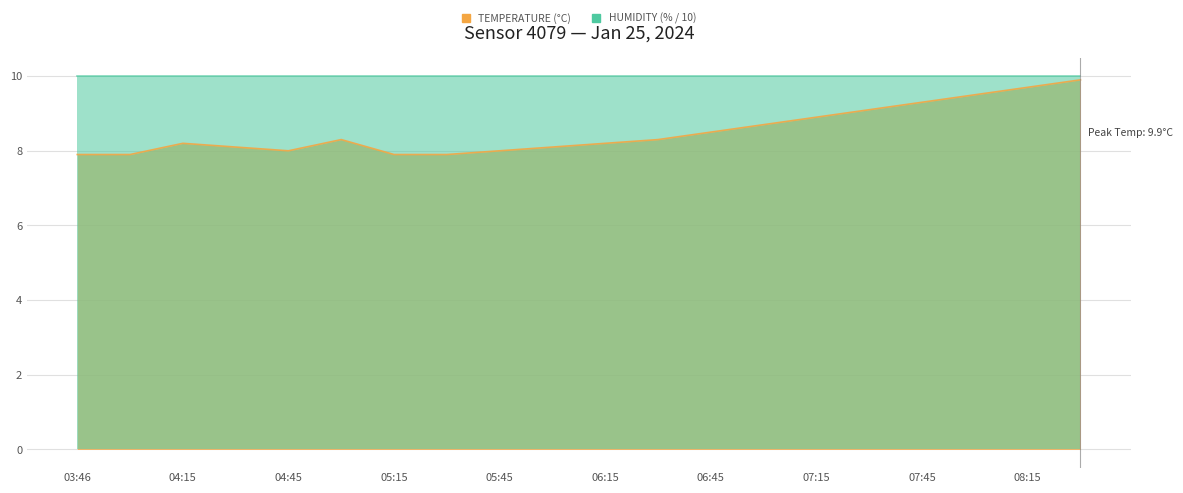

List the labels in order of value, smallest first.

03:46, 04:00, 05:15, 05:30, 04:45, 05:45, 04:30, 06:00, 04:15, 06:15, 05:00, 06:30, 06:45, 07:00, 07:15, 07:30, 07:45, 08:00, 08:15, 08:30